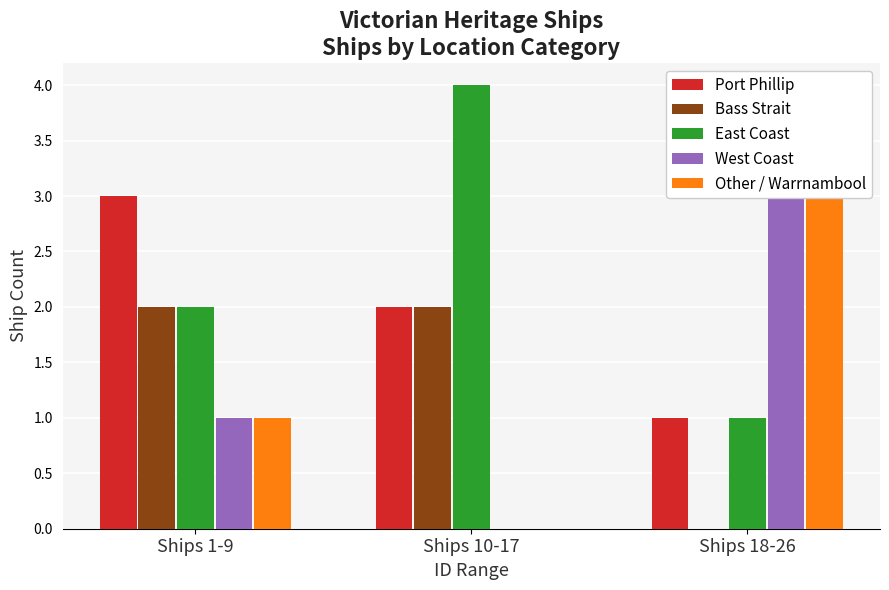

Is the value of Bass Strait at Ships 18-26 greater than the value of Other / Warrnambool at Ships 10-17?

No